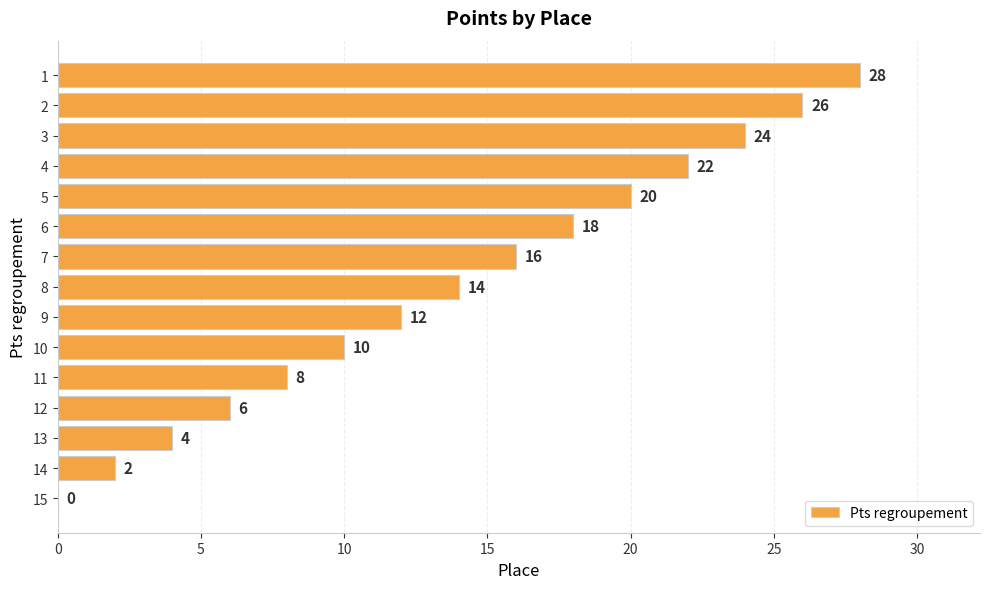

Which has a higher value, 3 or 12?

3